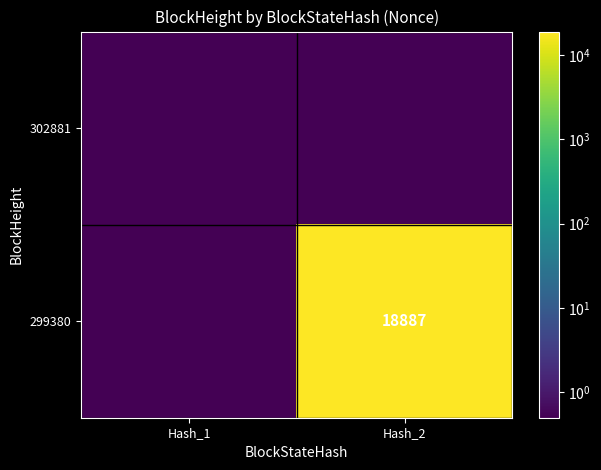

The value of 299380 at Hash_2 is 18887.0. True or false?

True